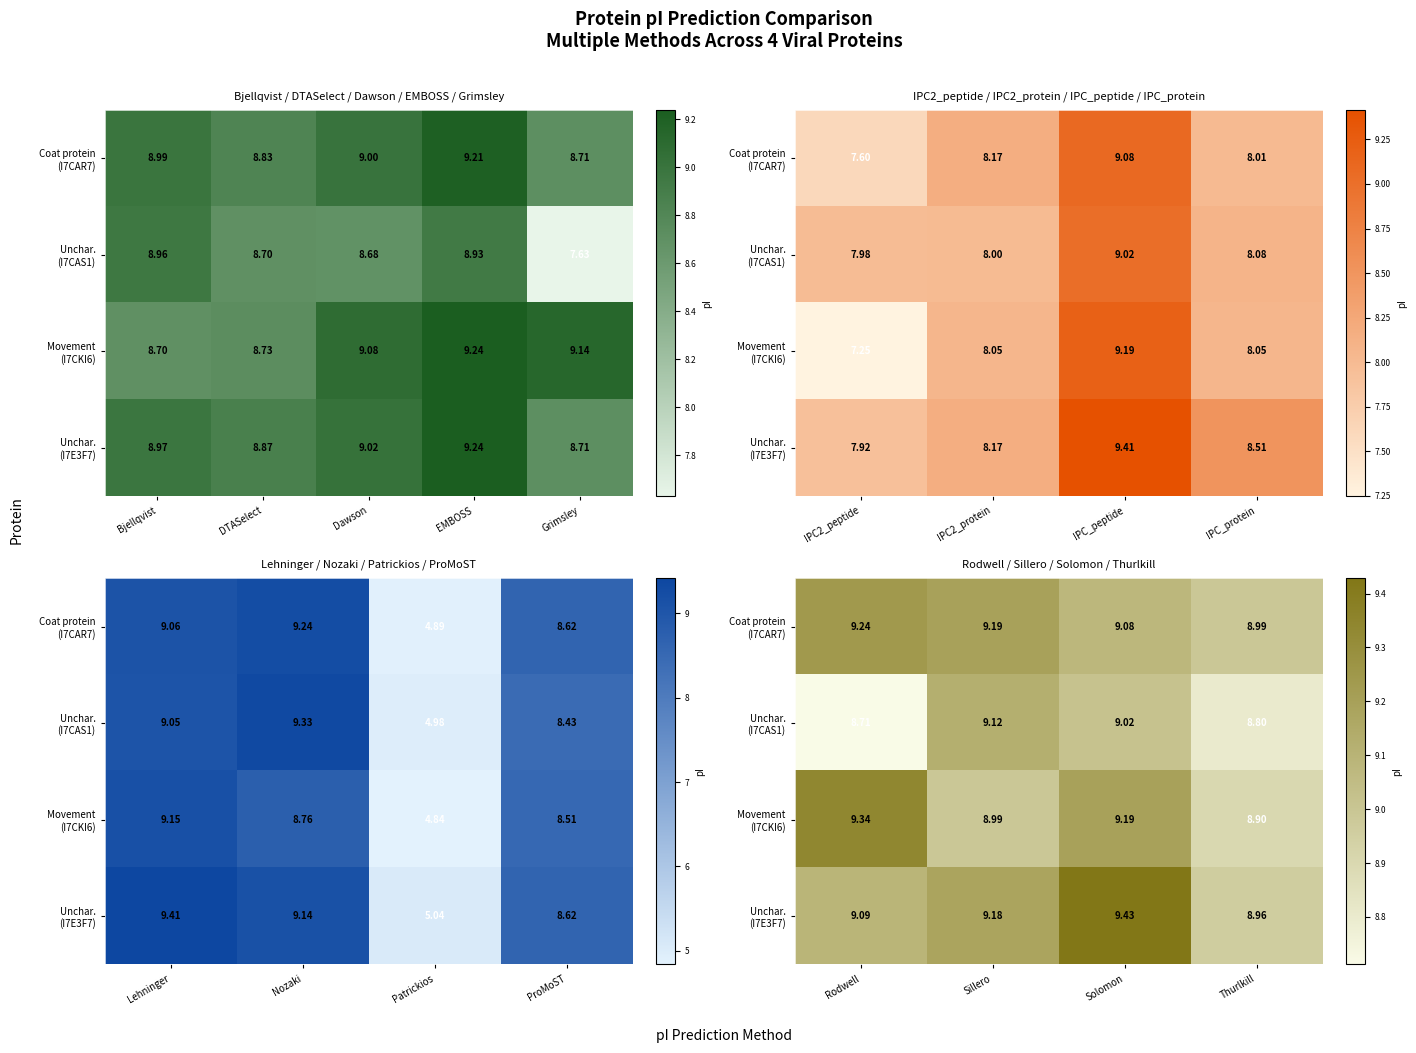

What is the maximum value for Unchar. (I7E3F7)?

9.4